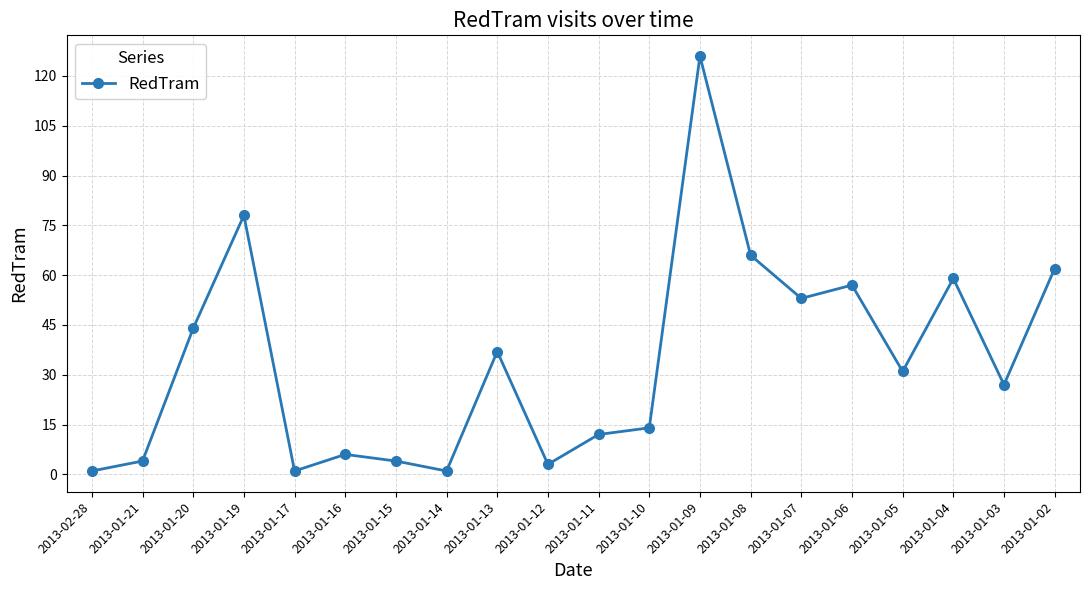

What value does the data have at 2013-01-12, to the nearest 5?

5